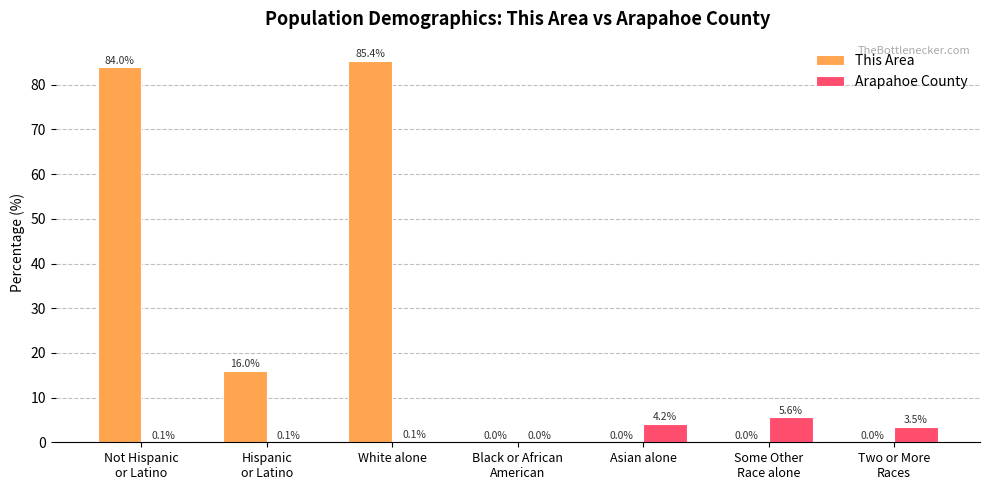

What is the average value of the Arapahoe County series?

1.9